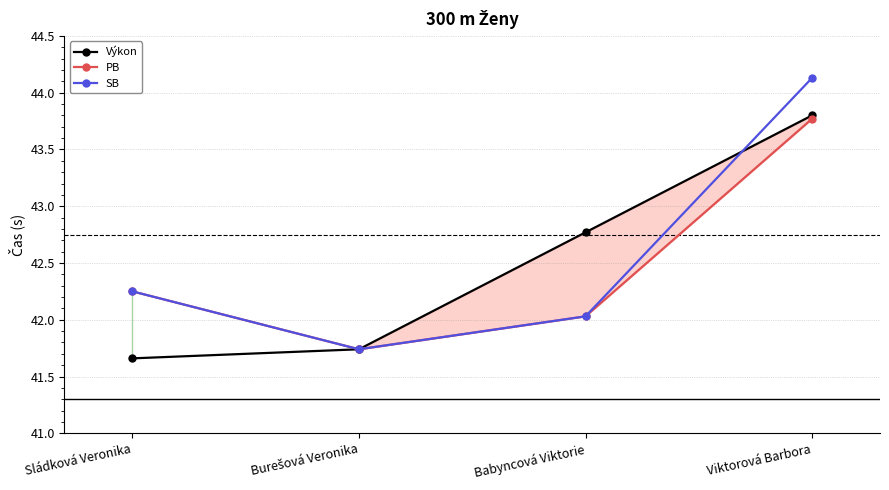

How many values in the Výkon series are below 42?

2